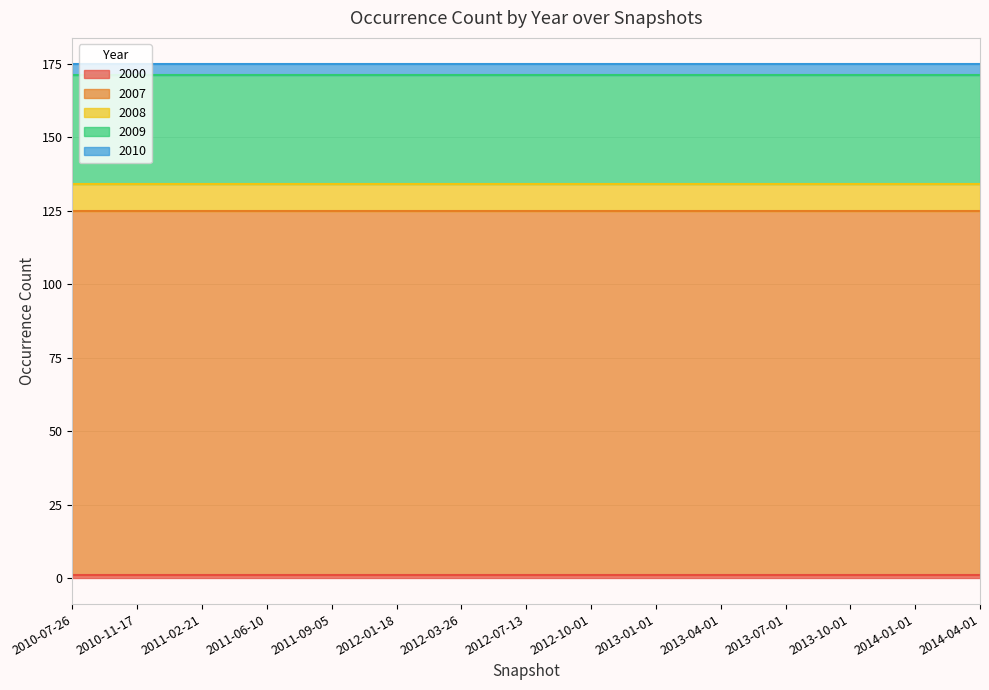

True or false: 2000 and 2010 intersect in this chart.

False